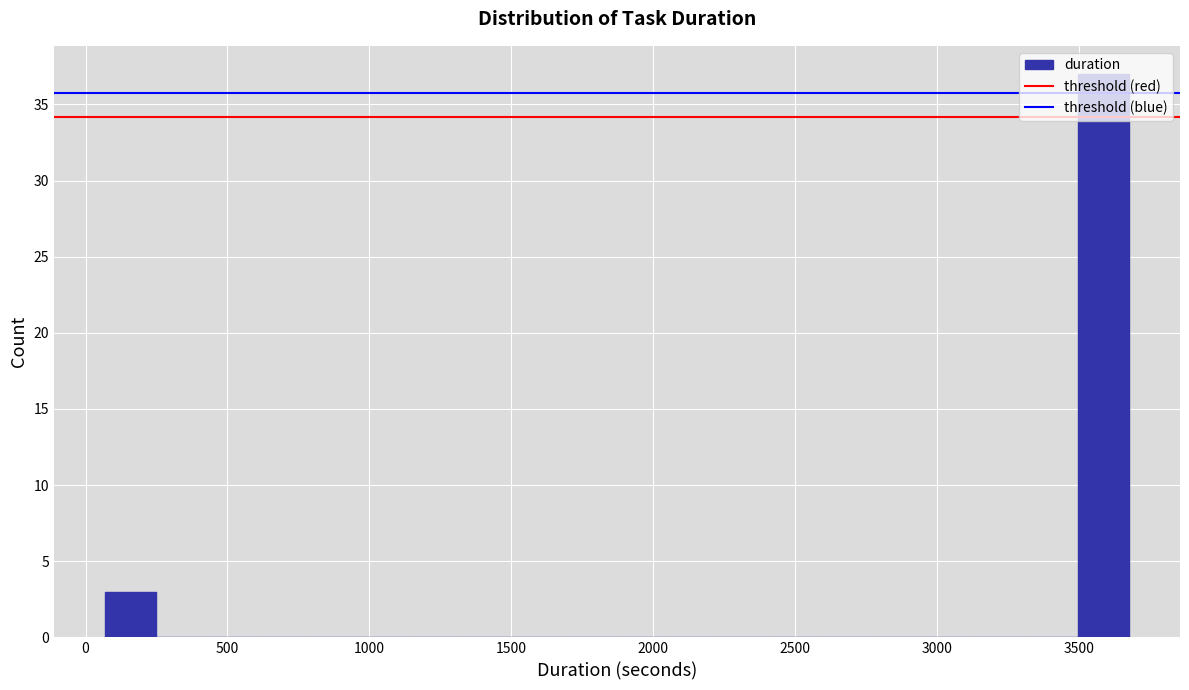

Around what value on the x-axis is the tallest bar? Give the approximate position of its centre, as read against the axis.

3600